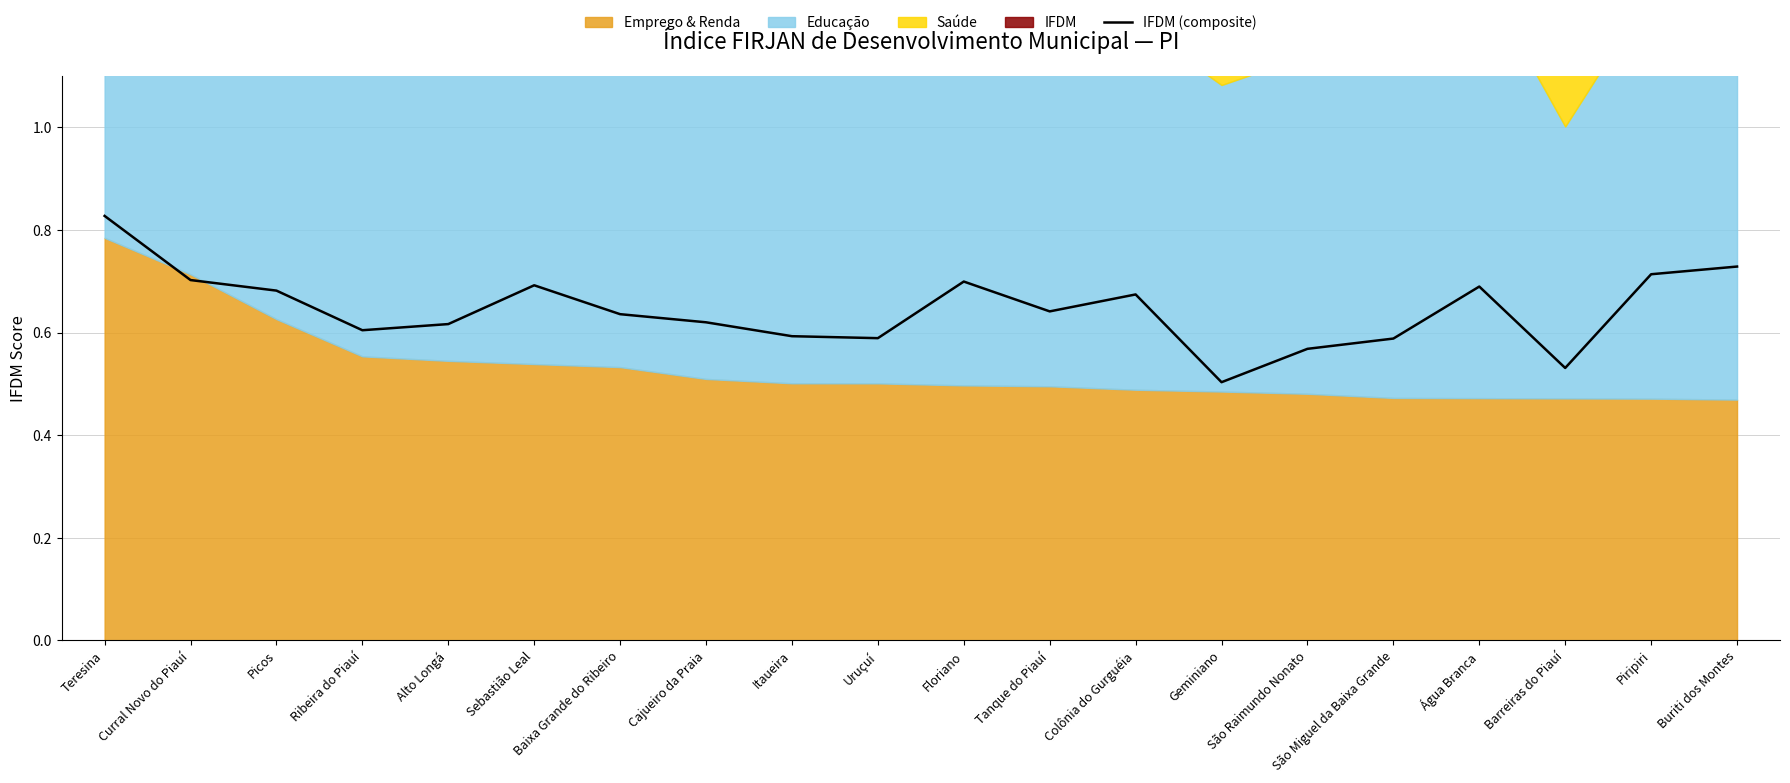

List the labels in order of value, smallest first.

Geminiano, Barreiras do Piauí, São Raimundo Nonato, São Miguel da Baixa Grande, Uruçuí, Itaueira, Ribeira do Piauí, Alto Longá, Cajueiro da Praia, Baixa Grande do Ribeiro, Tanque do Piauí, Colônia do Gurguéia, Picos, Água Branca, Sebastião Leal, Floriano, Curral Novo do Piauí, Piripiri, Buriti dos Montes, Teresina